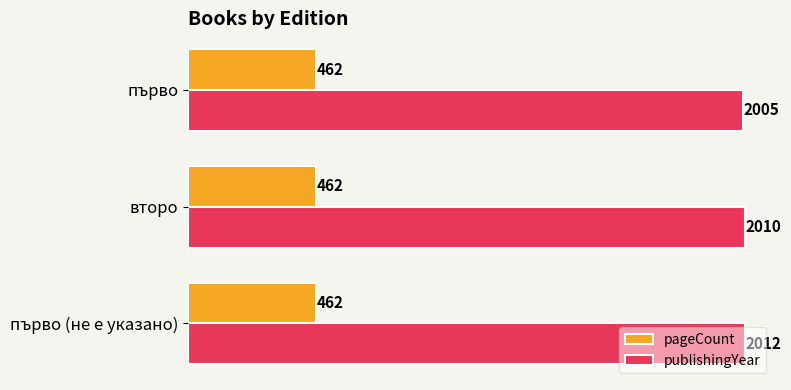

Which series has the largest range (max minus min)?

publishingYear